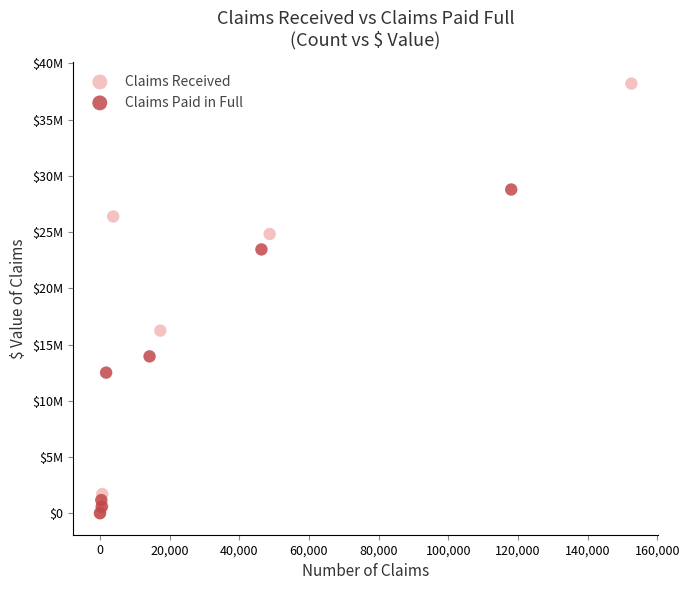

Which series reaches the maximum Y coordinate?

Claims Received